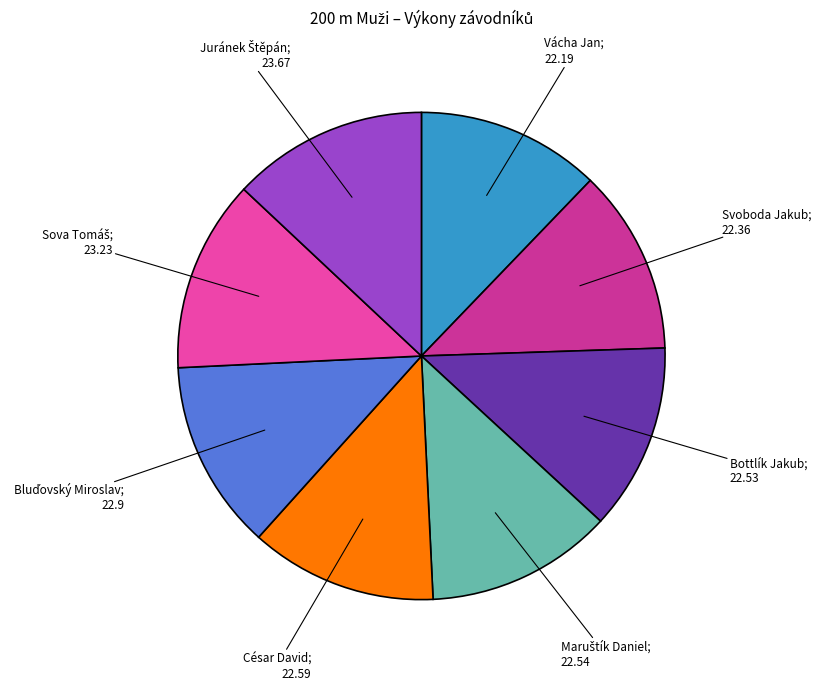

How many segments does this pie chart have?

8